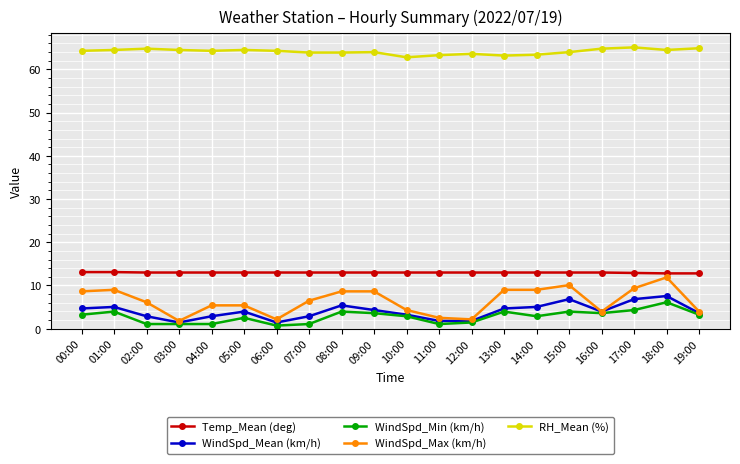

The value of WindSpd_Max (km/h) at 13:00 is 3.2. True or false?

False